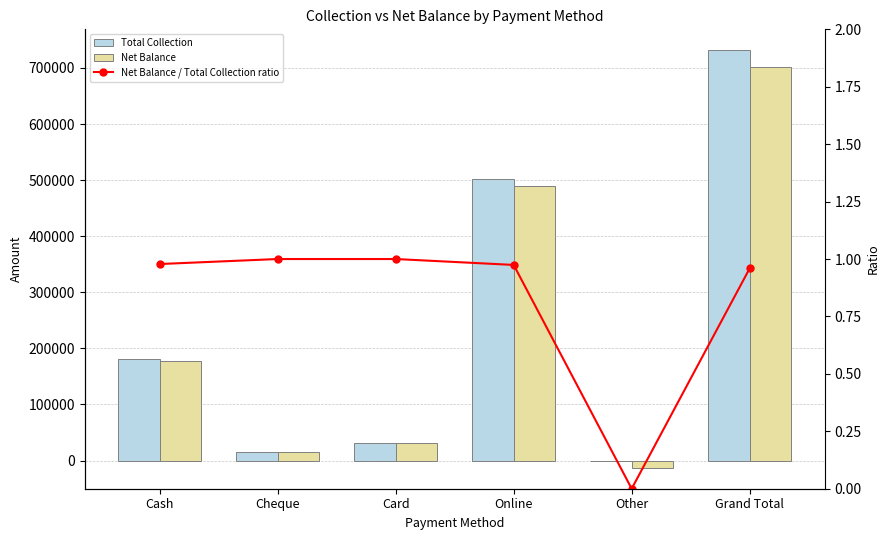

True or false: Net Balance has a value of 176865.0 at Cash.

True